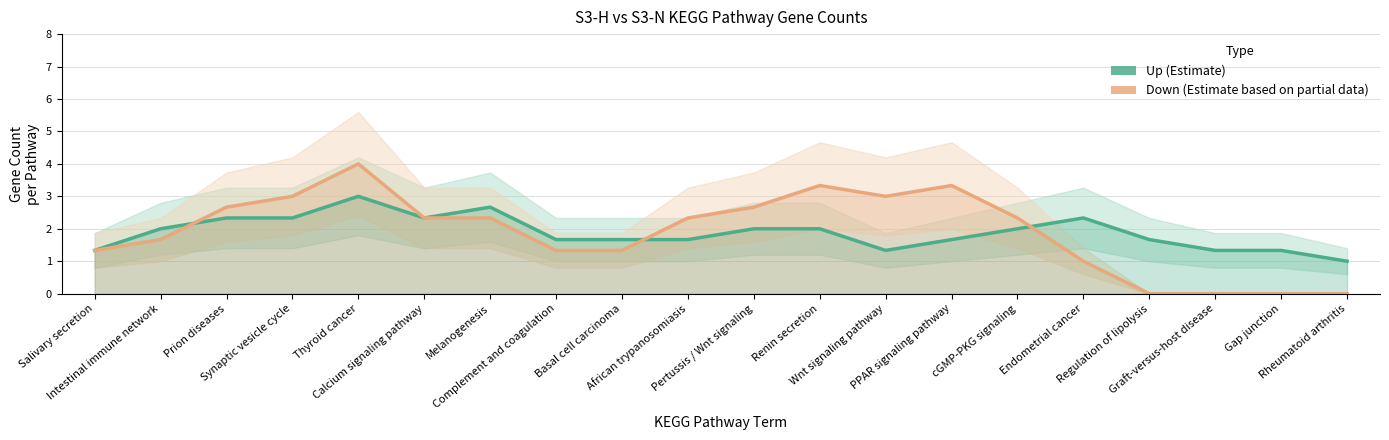

What is the label of the 8th point from the left?

Complement and coagulation